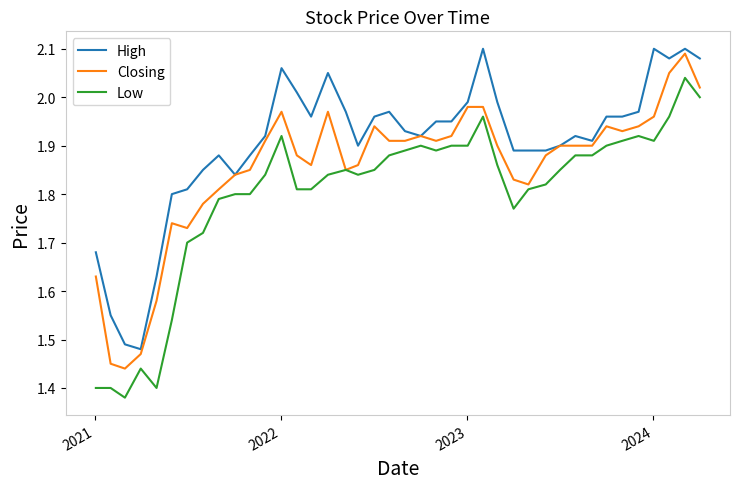

List the series in order of their peak value, lowest first.

Low, Closing, High